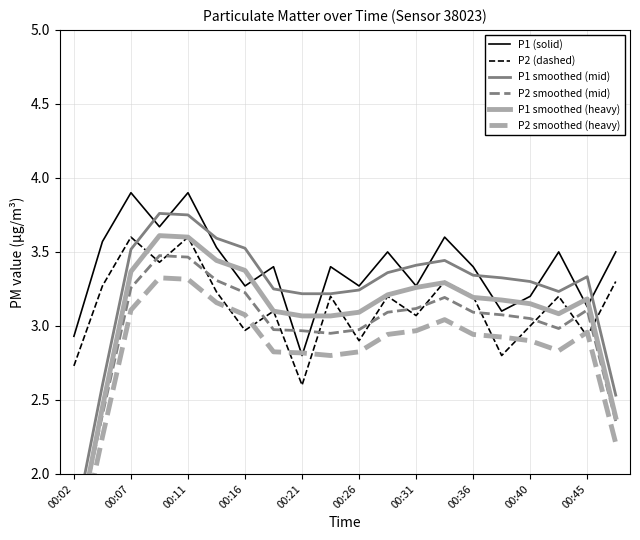

What is the smallest value displayed?

1.4